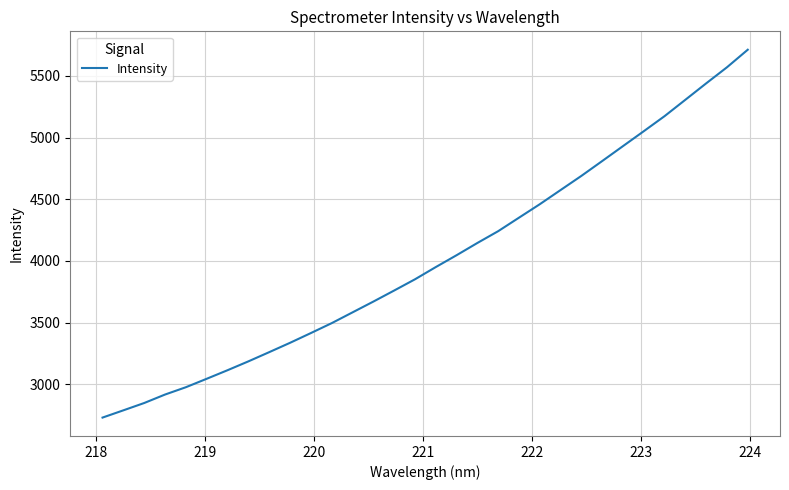

How many lines are shown in the chart?

1